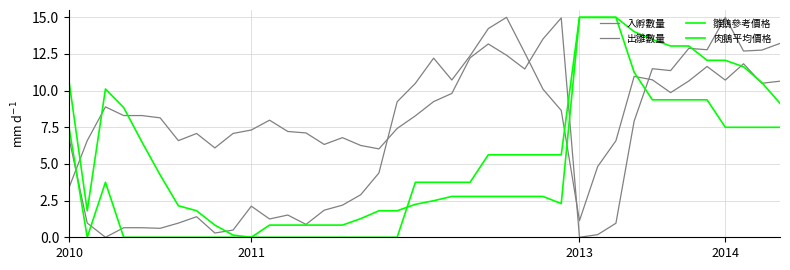

List the series in order of their peak value, highest first.

入孵數量, 出雛數量, 雛鵝參考價格, 肉鵝平均價格